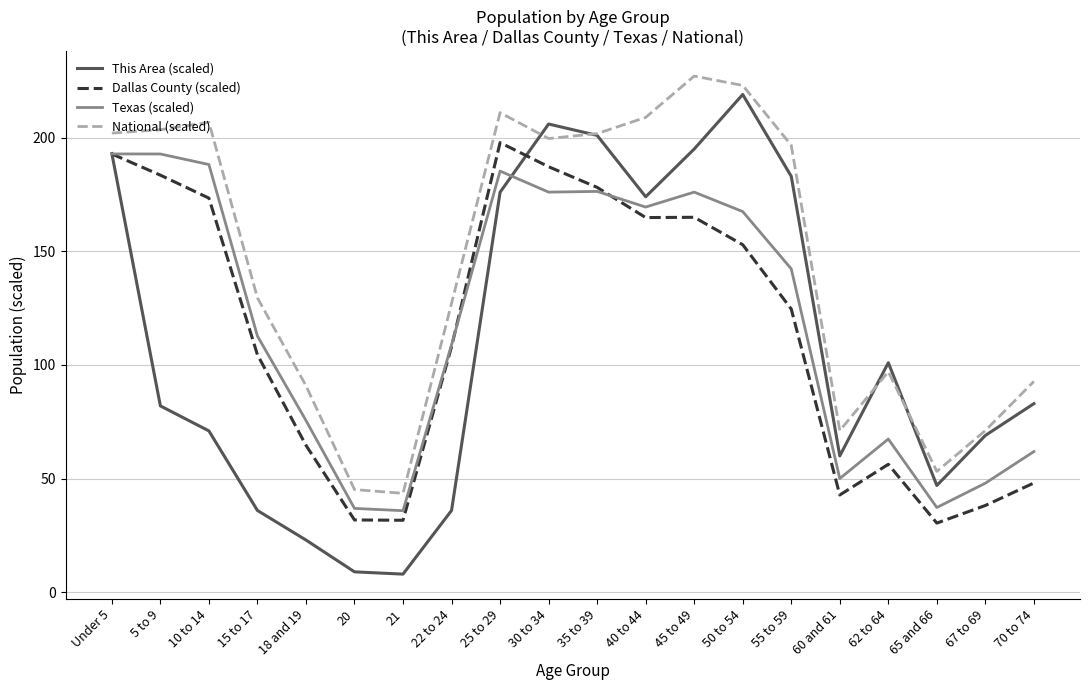

True or false: This Area (scaled) has more than 1 points higher than both neighbors.

True